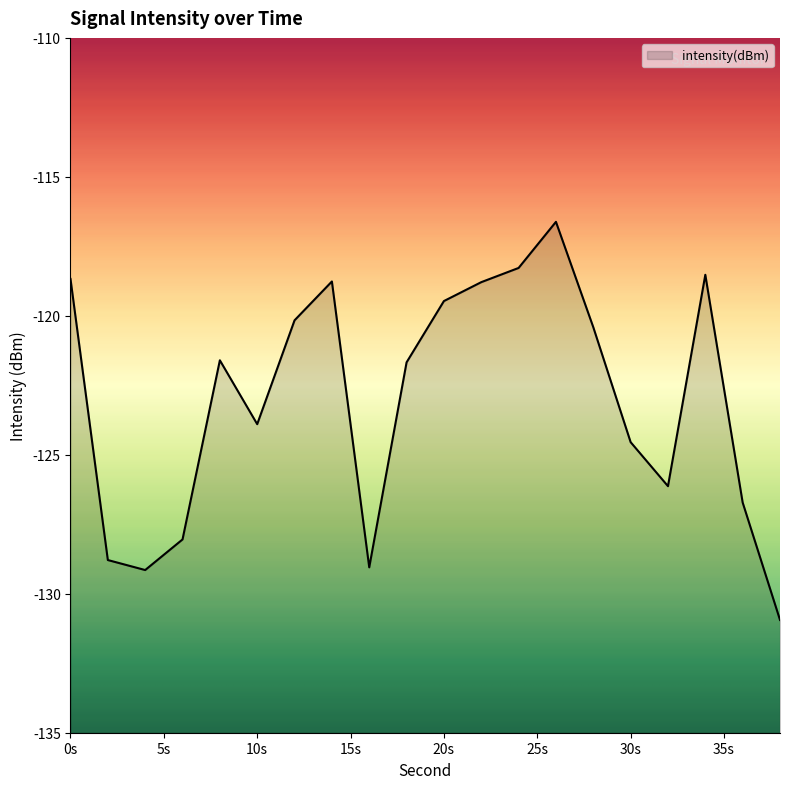

What is the difference between the second highest and second lowest values?

10.9